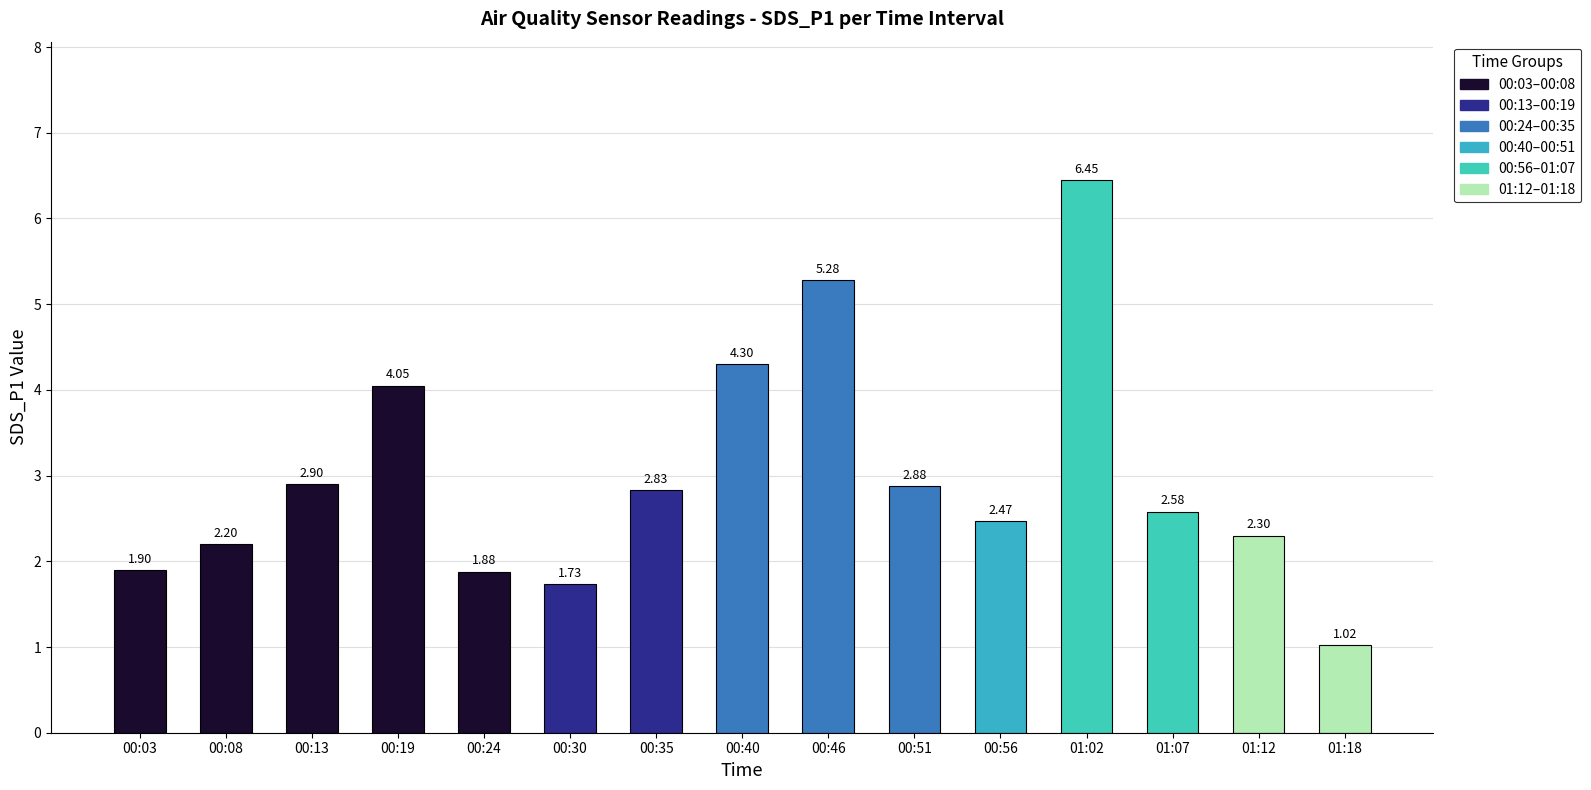

The value at 00:51 is 2.9. True or false?

True